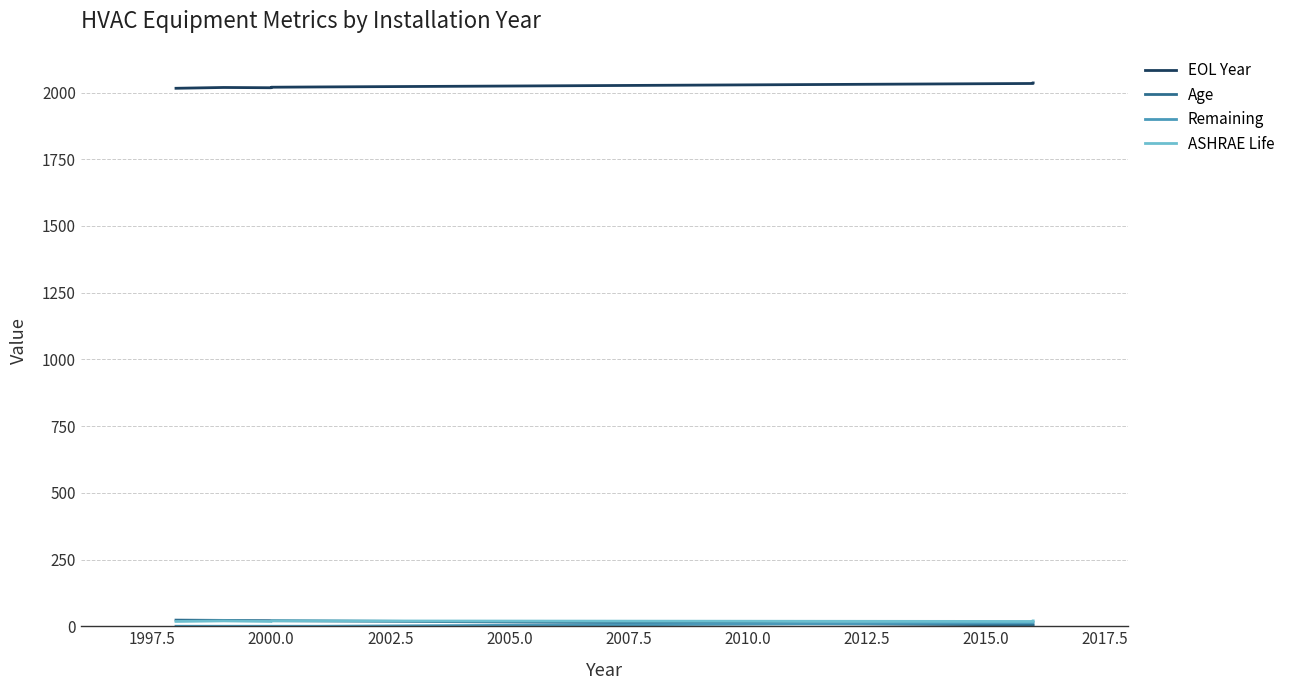

What is the sum of all Remaining values?

41